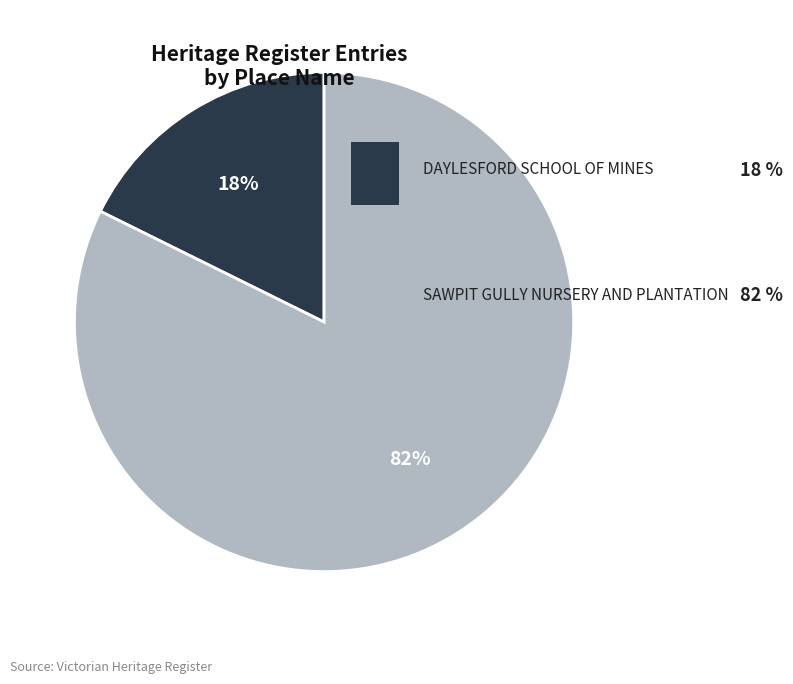

What is the largest slice in the pie chart?

SAWPIT GULLY NURSERY AND PLANTATION